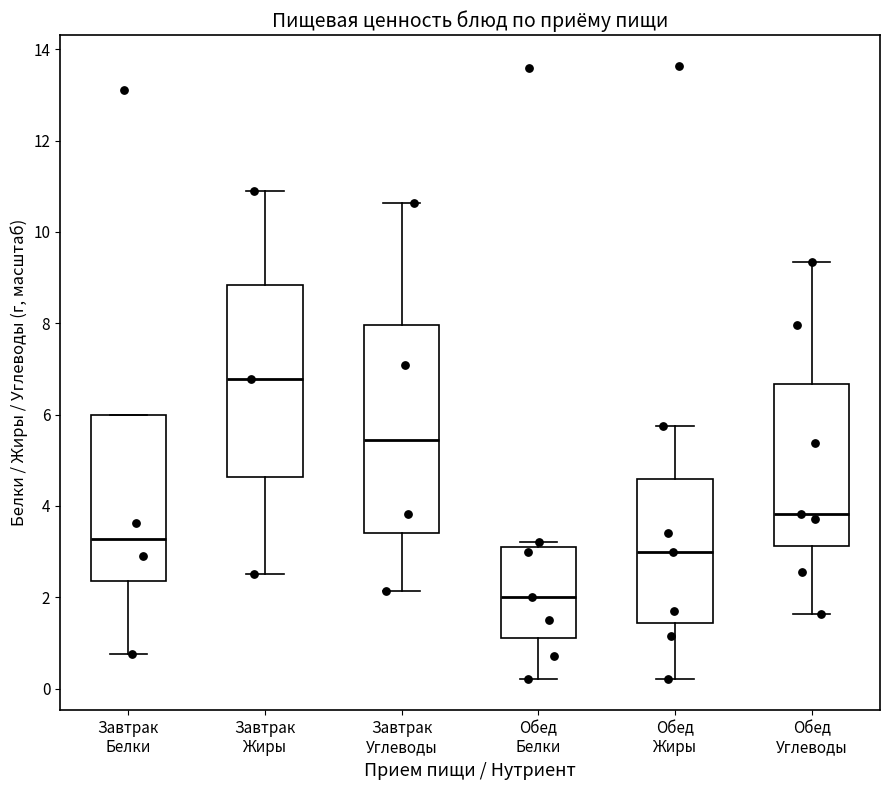

Which box's median line is the lowest?

Обед Белки